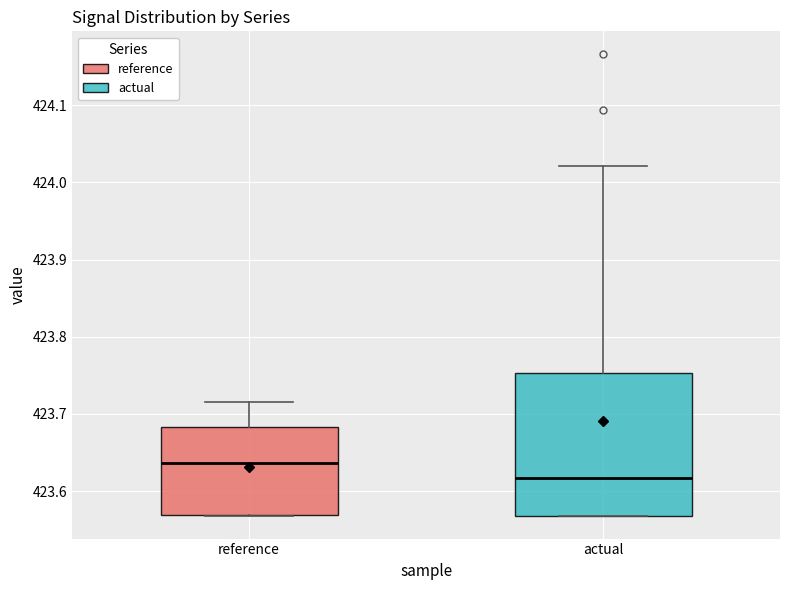

Reading left to right, transcribe this box plot: for each box, give where its median line is, the range the box spans, and where its two whiskers end, as read against the y-axis. The values are not printed on the chart, so give them approximately, as read against the axis.

reference: median 423.64, box 423.57 to 423.68, whiskers 423.57 to 423.72
actual: median 423.62, box 423.57 to 423.75, whiskers 423.57 to 424.02